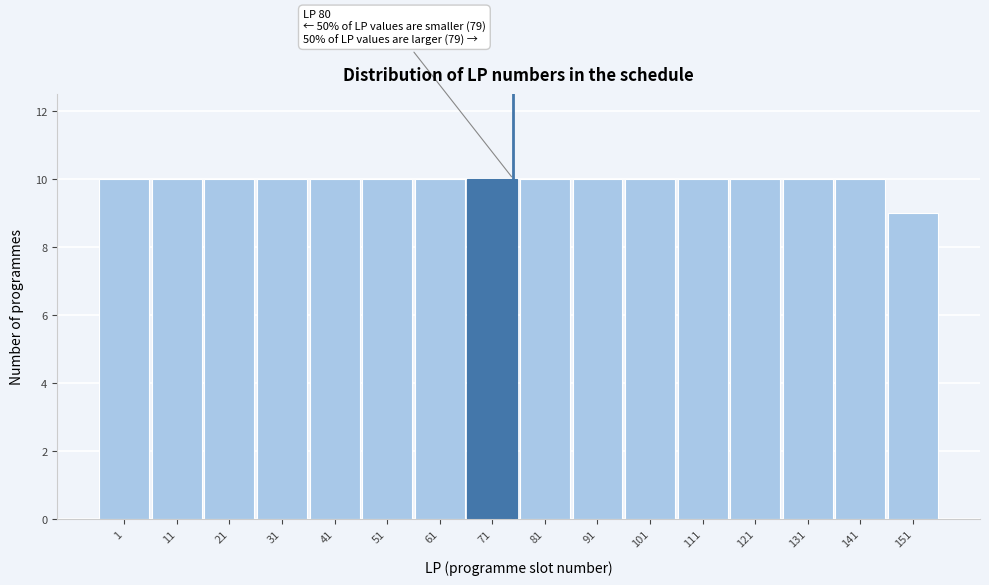

Reading left to right, list all the values displayed in this chart.

10	10	10	10	10	10	10	10	10	10	10	10	10	10	10	9